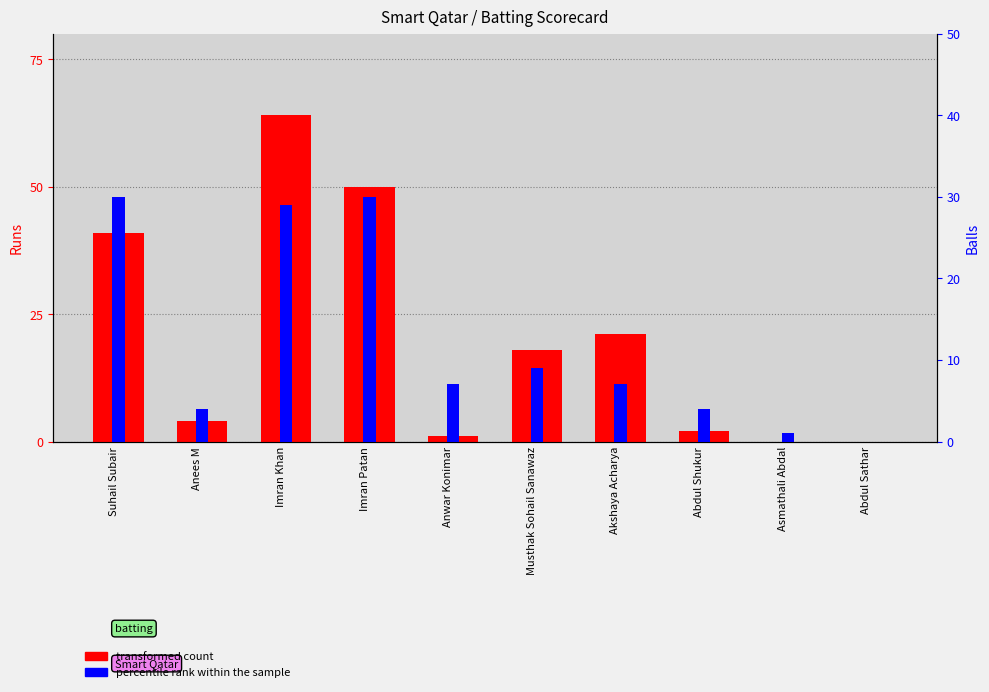

Is the value of percentile rank within the sample at Suhail Subair greater than the value of transformed count at Anwar Konimar?

Yes